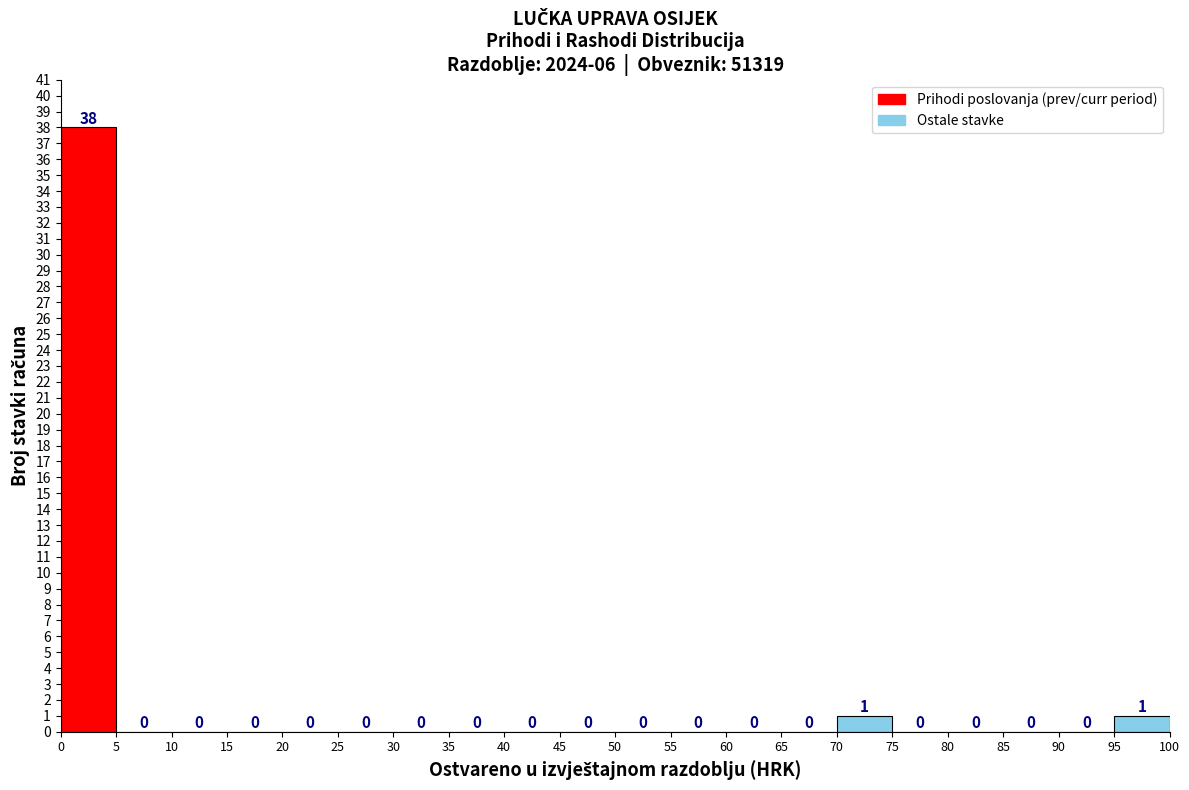

What is the height of the bar covering 70 to 75 on the x-axis?

1